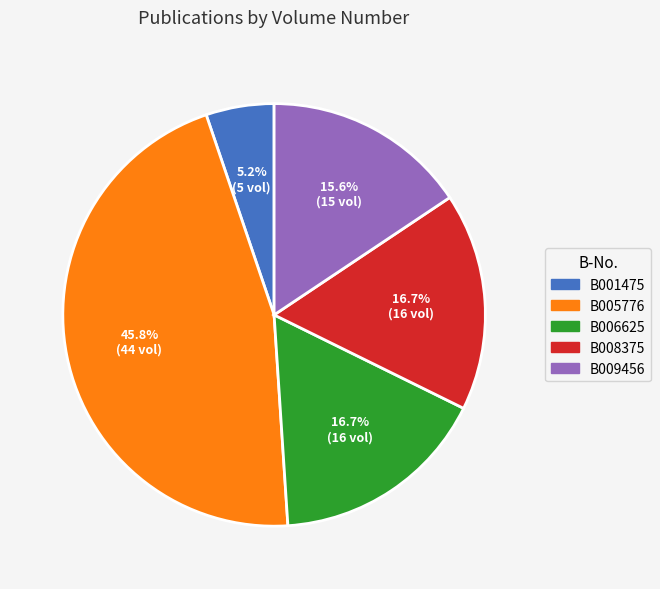

Which slice is the smallest?

B001475